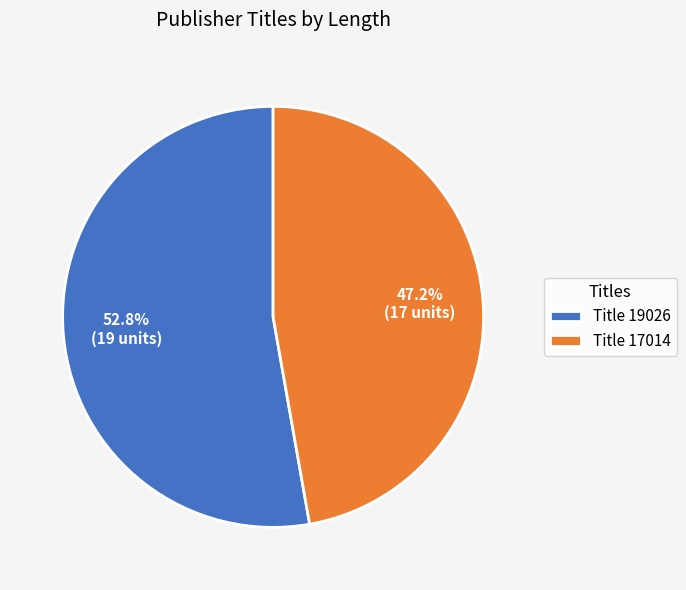

How many slices are in this pie chart?

2